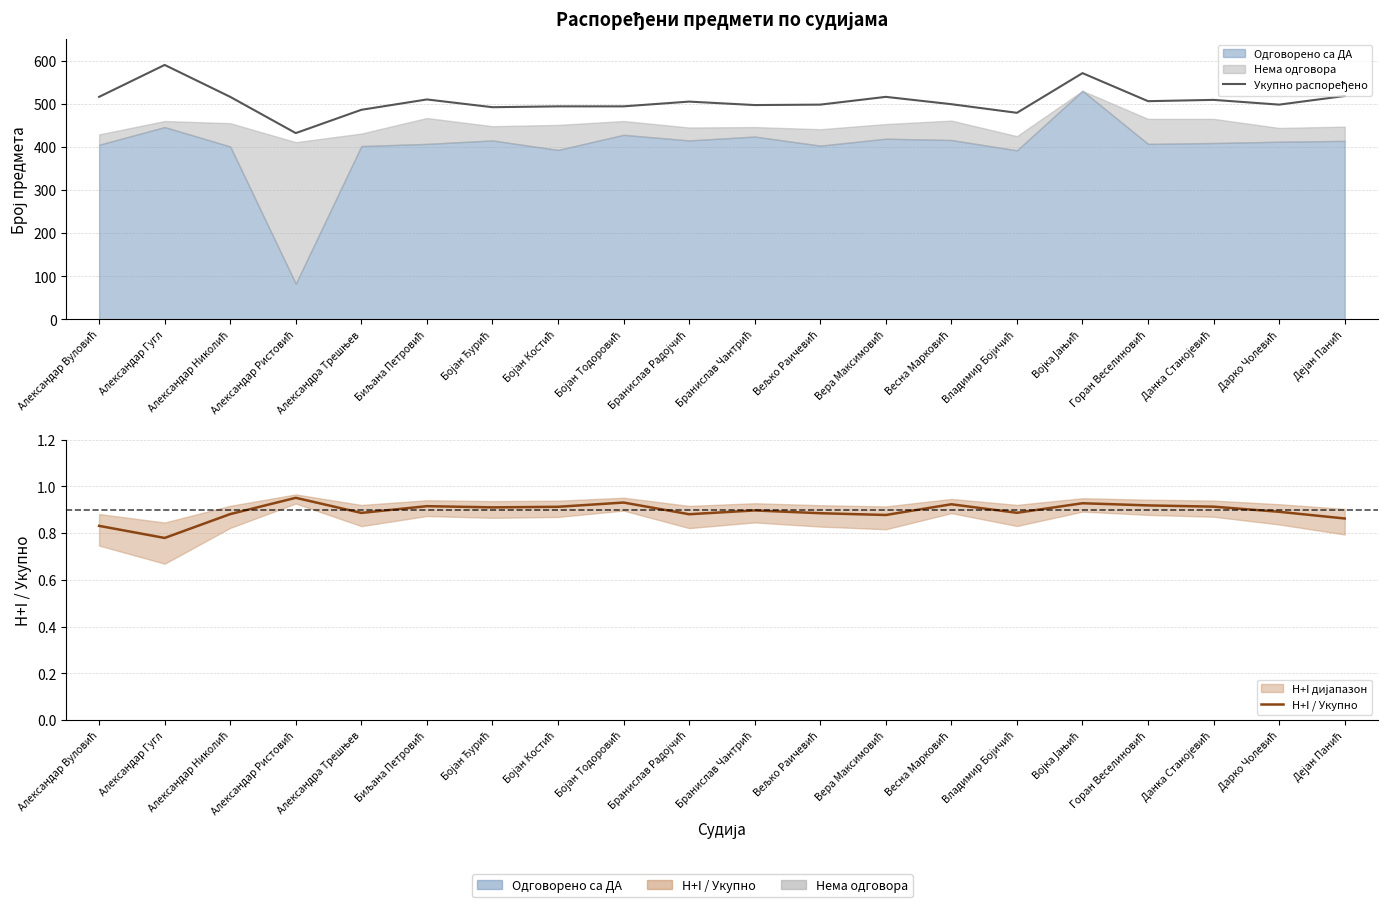

What is the difference between the second highest and minimum values in the Укупно распоређено series?

139.0